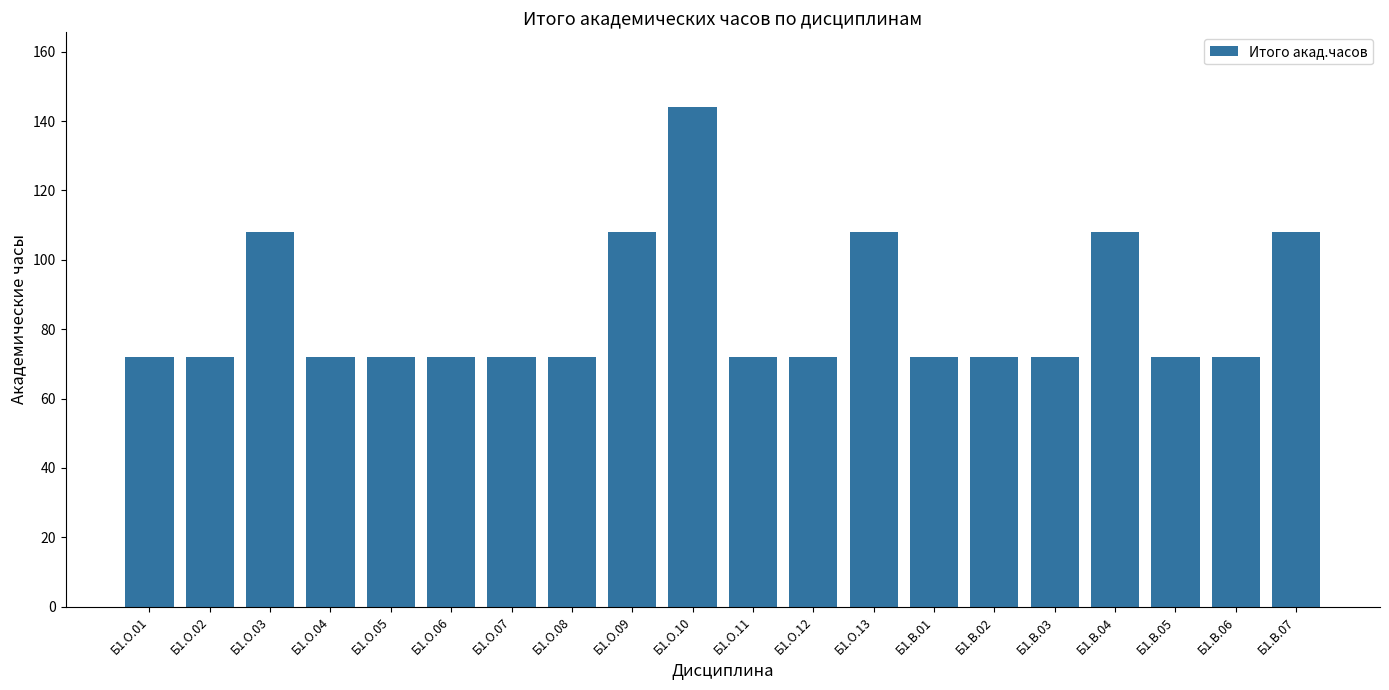

What is the value of the 1st bar from the left?

72